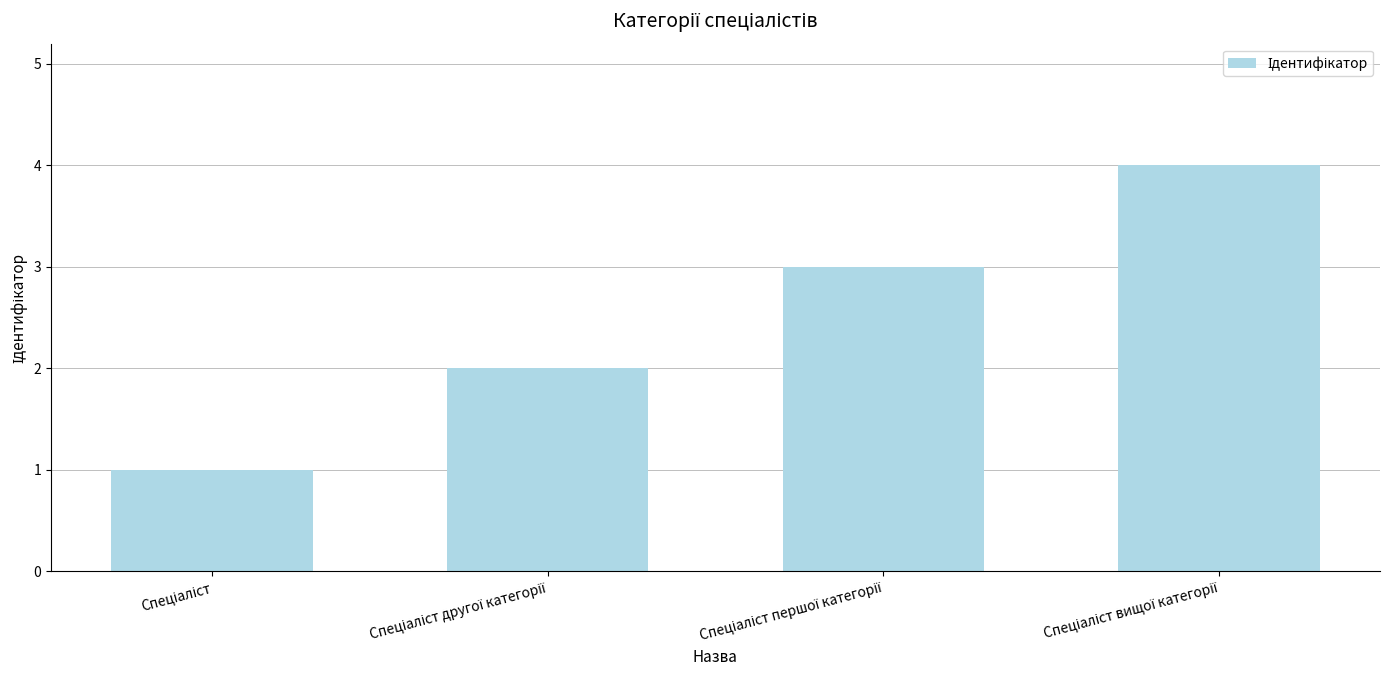

What is the greatest value displayed?

4